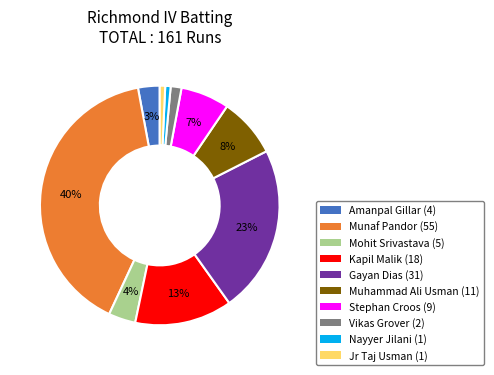

To the nearest percent, what is the average slice percentage?

10%